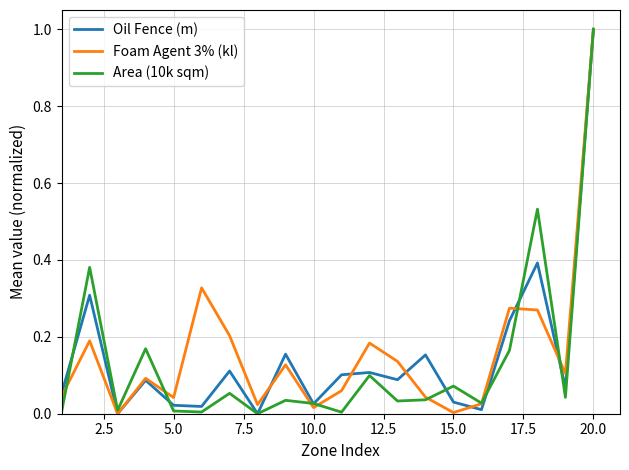

Does the chart have visible grid lines?

Yes